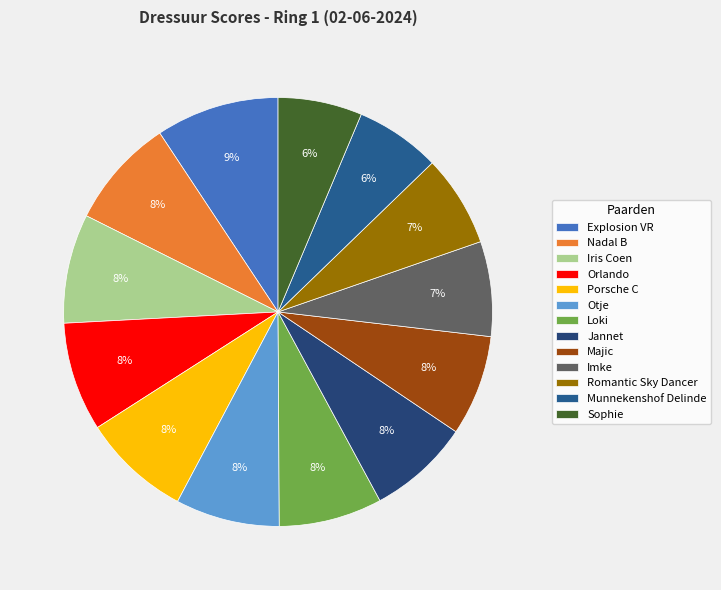

The Explosion VR slice represents 24% of the pie. True or false?

False